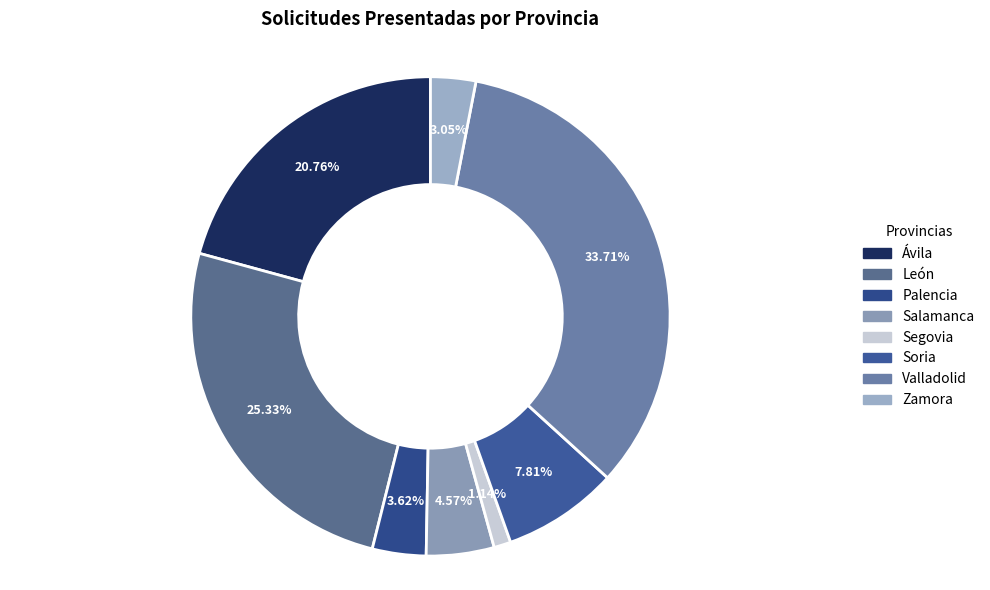

What is the total percentage of Zamora and Palencia?

6.7%